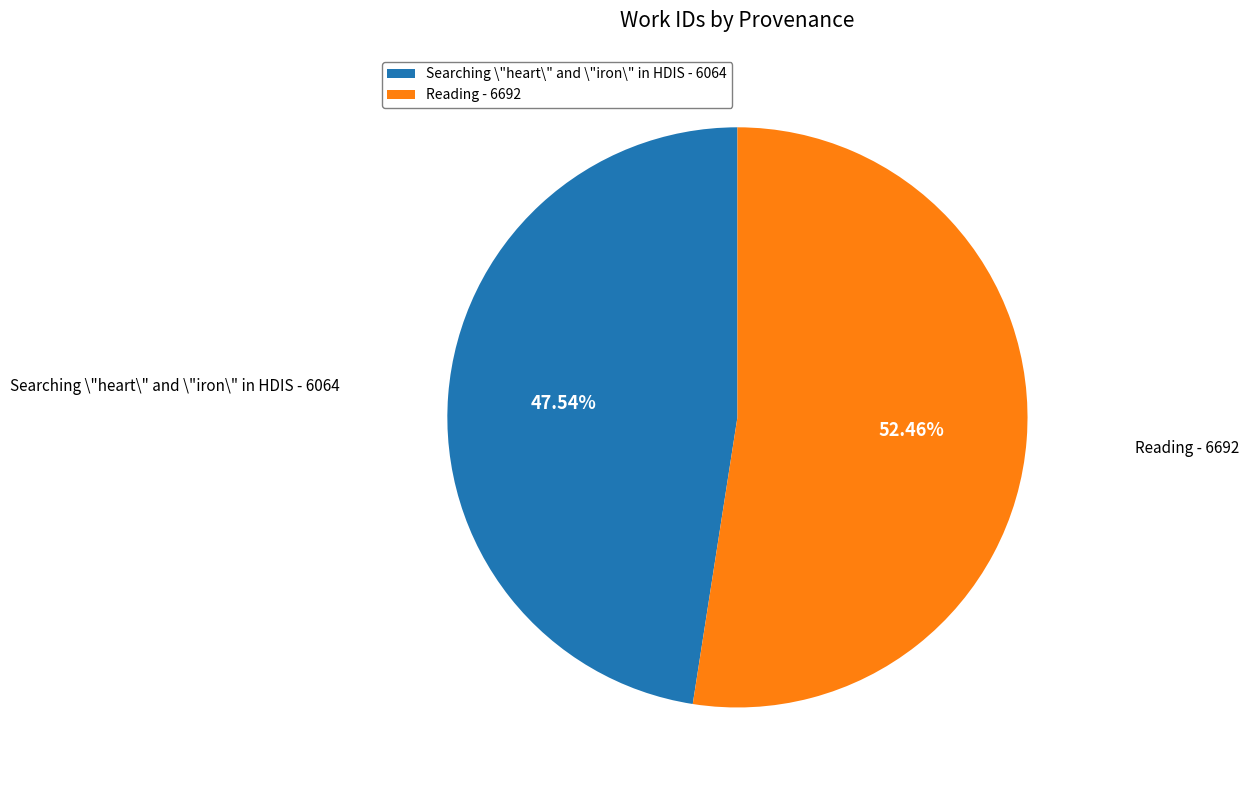

Rank the categories by value from lowest to highest.

Searching \"heart\" and \"iron\" in HDIS, Reading